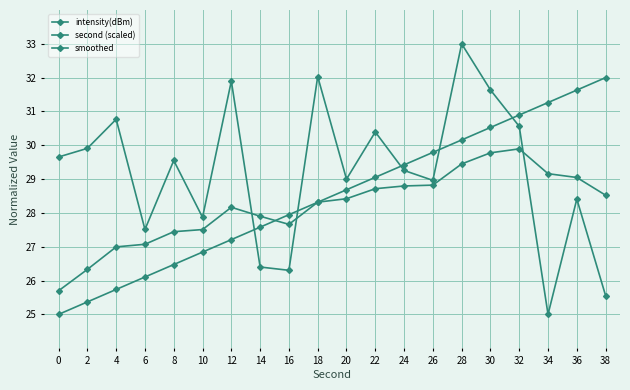

Is it true that second (scaled) equals 10.6 at 12?

False